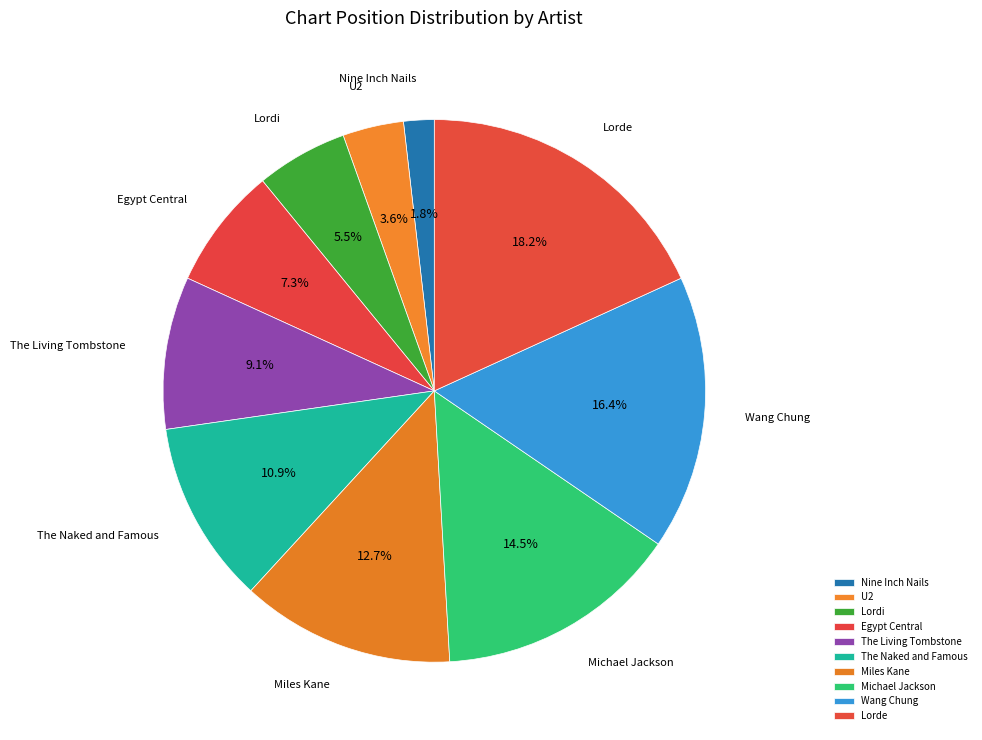

How many slices are in this pie chart?

10